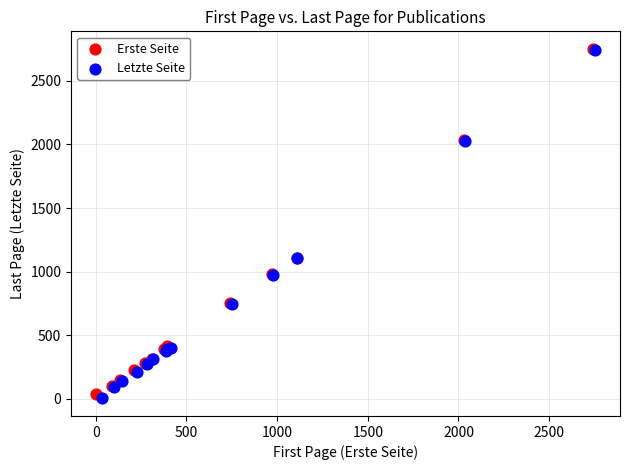

Which series has the widest spread of Y values?

Letzte Seite